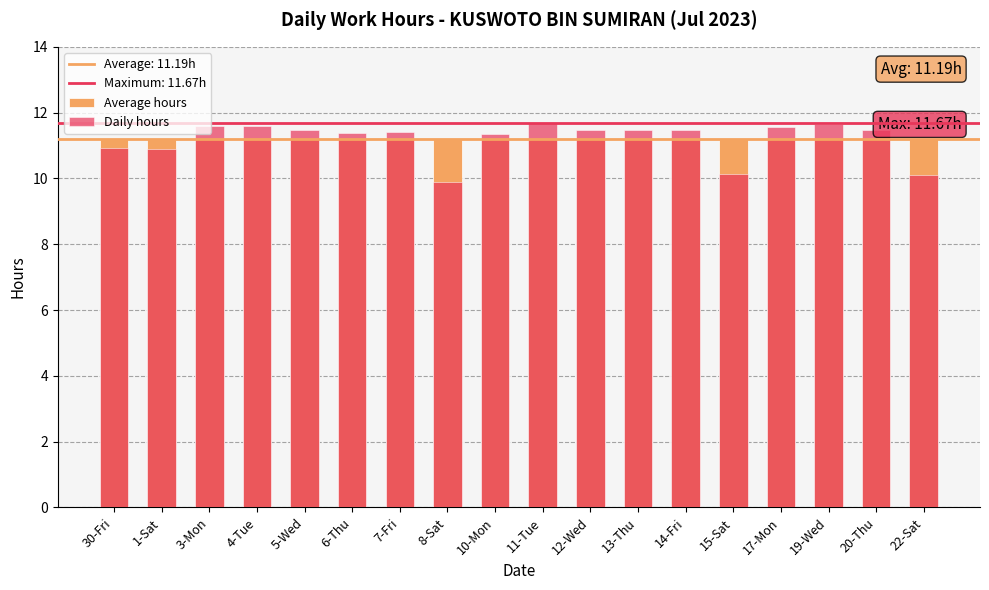

Are the bars horizontal?

No